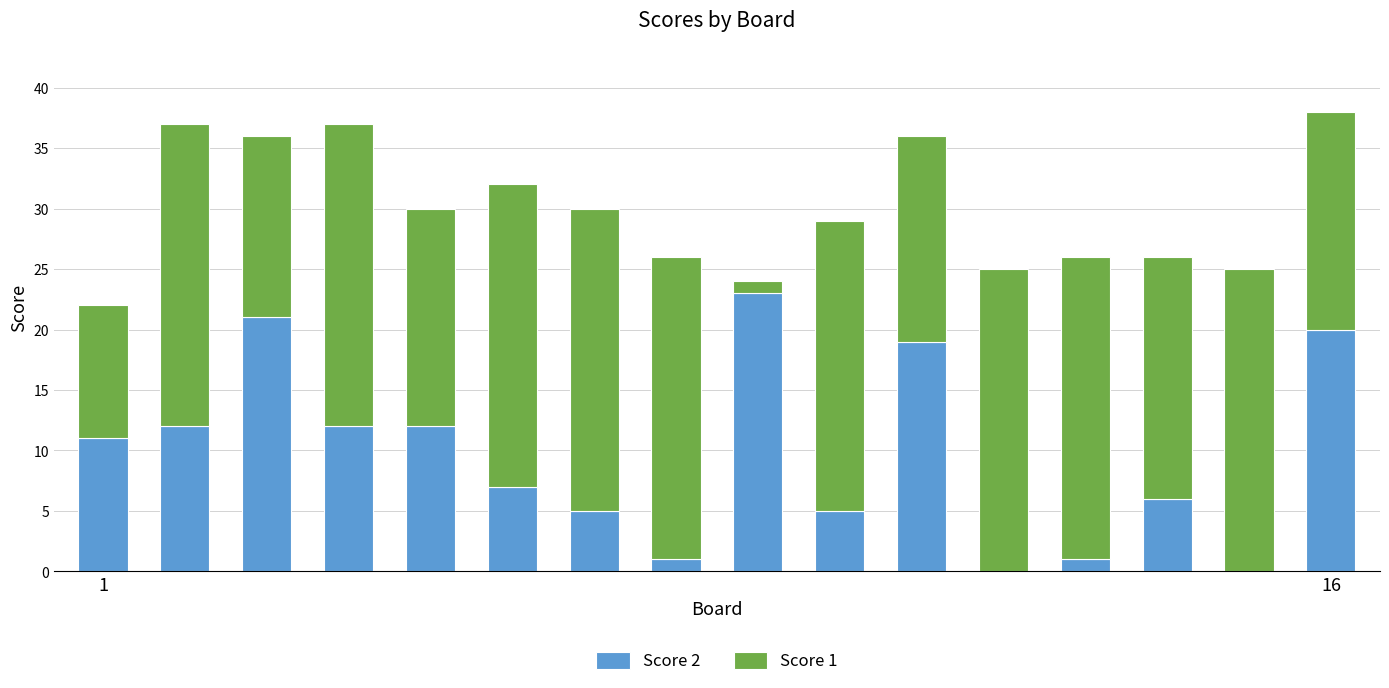

What is the highest value of the Score 2 series?

23